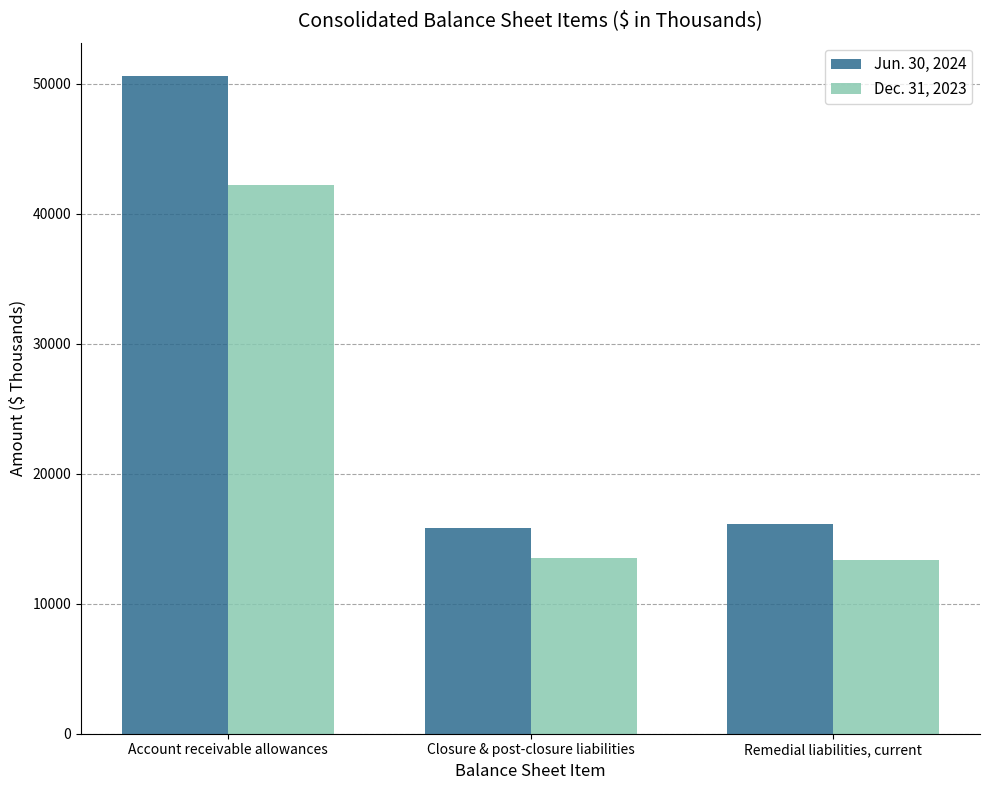

Rank the categories by Jun. 30, 2024 value from lowest to highest.

Closure & post-closure liabilities, Remedial liabilities, current, Account receivable allowances